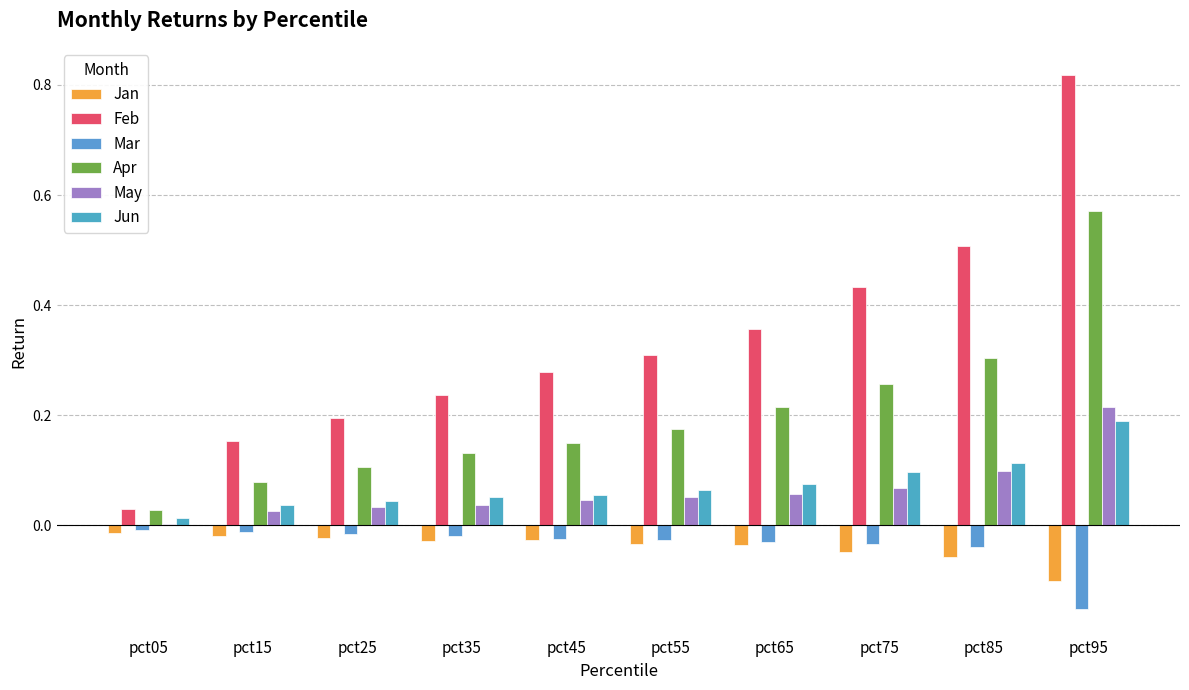

How many groups of bars are there?

10